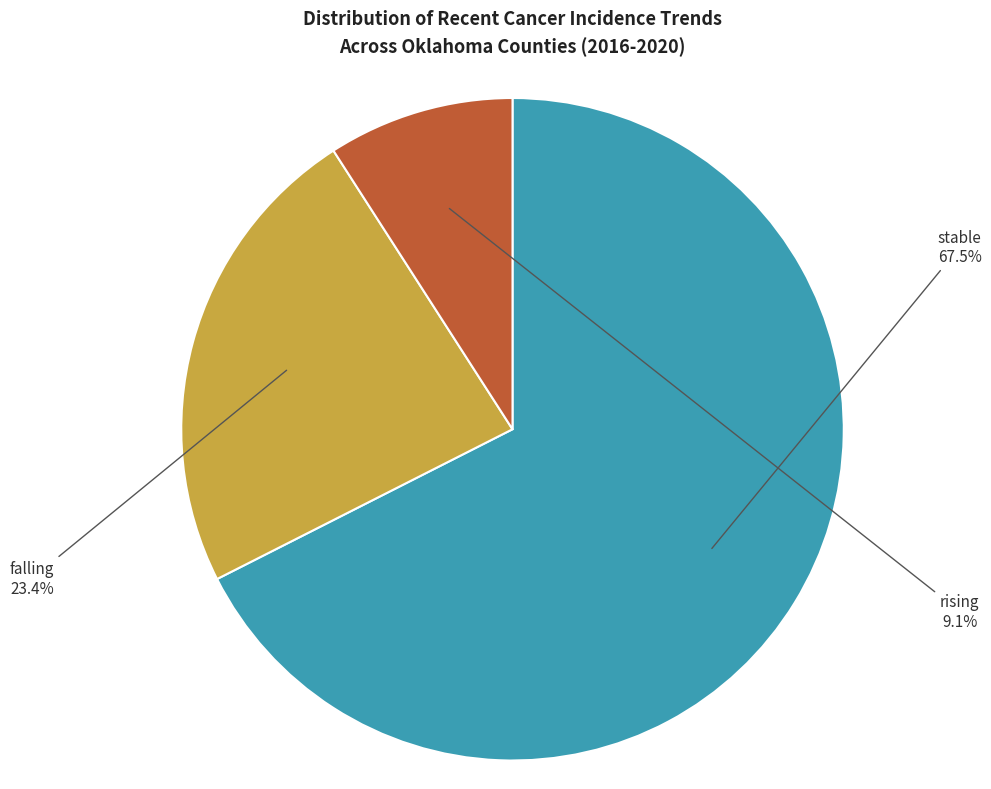

Does any single category account for the majority?

Yes